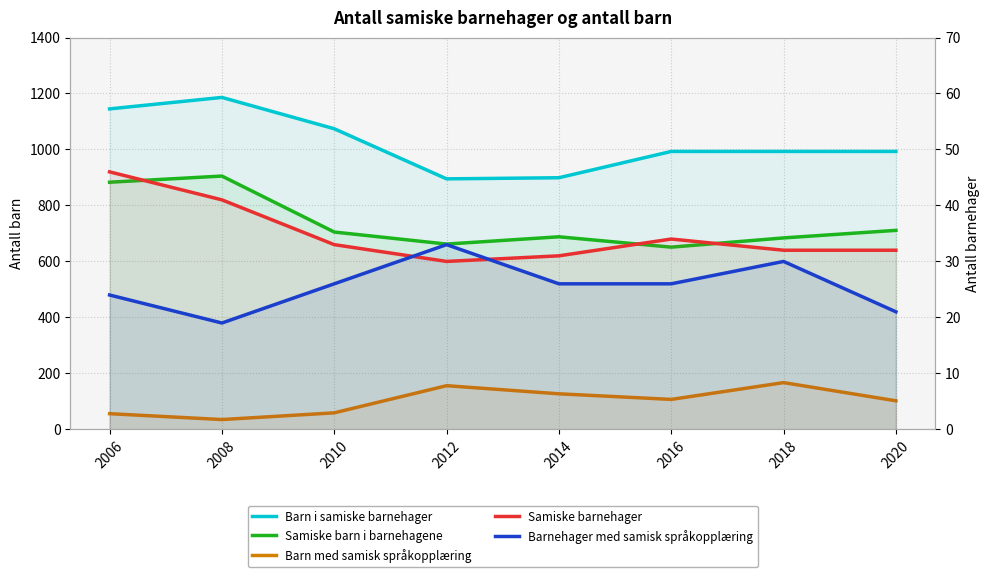

Is it true that Samiske barn i barnehagene equals 688 at 2014?

True